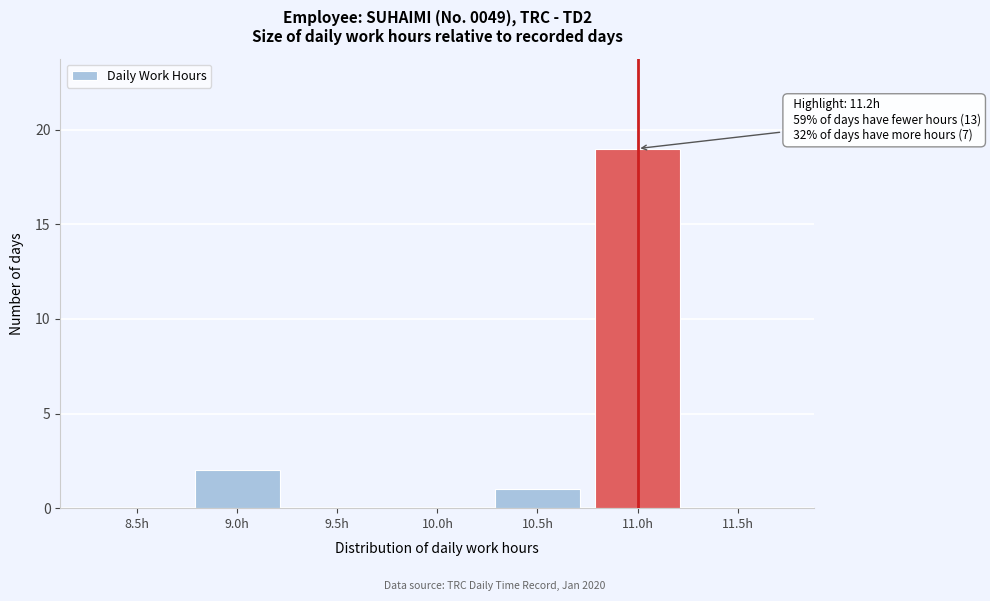

Reading left to right, what are all the values shown in this chart?

8.5h=0	9.0h=2	9.5h=0	10.0h=0	10.5h=1	11.0h=19	11.5h=0